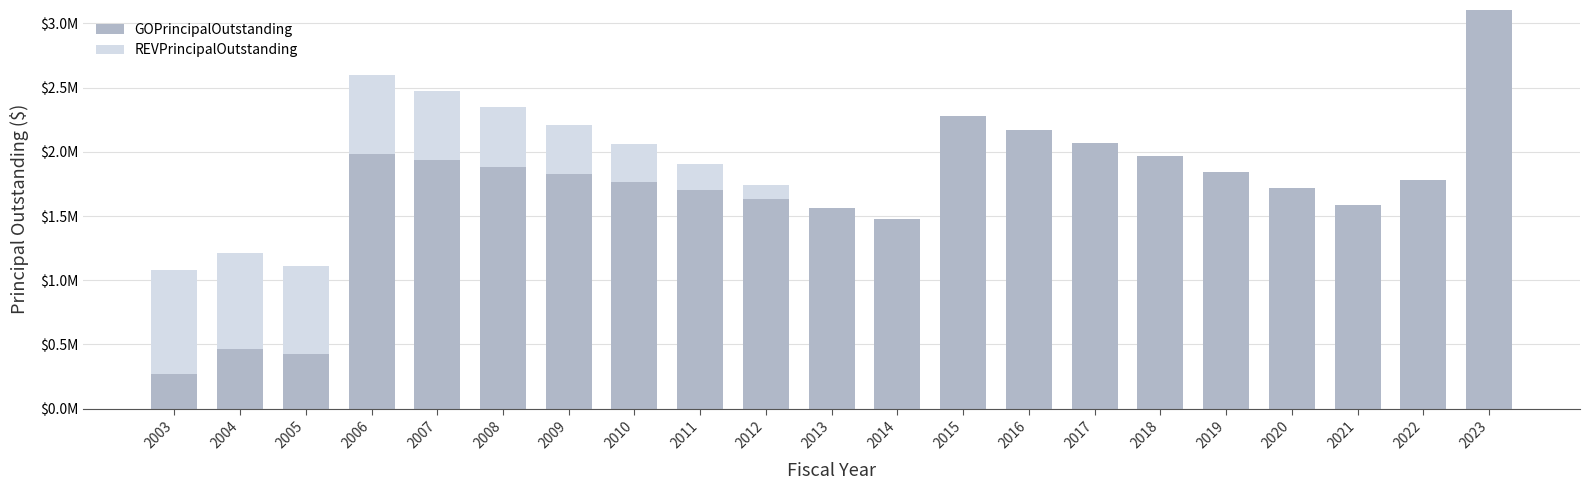

What is the average value of the REVPrincipalOutstanding series?

230714